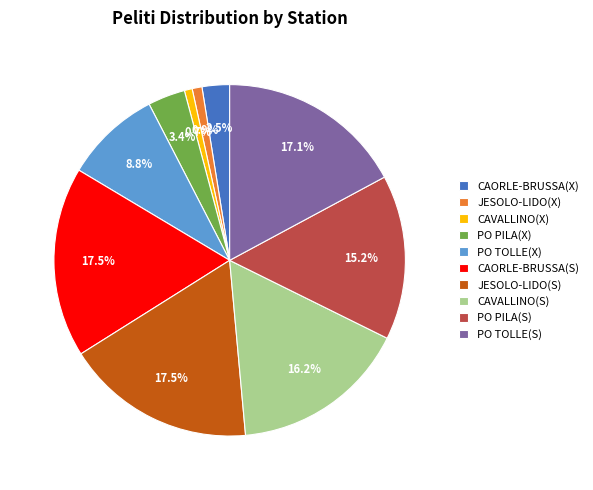

Count the number of slices in the pie.

10